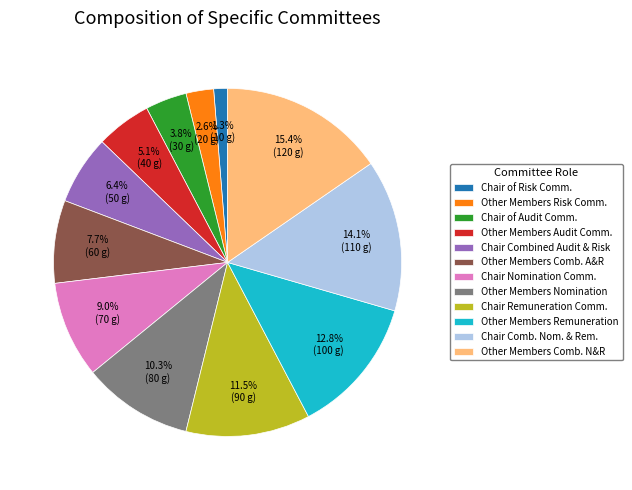

Does any single category account for the majority?

No